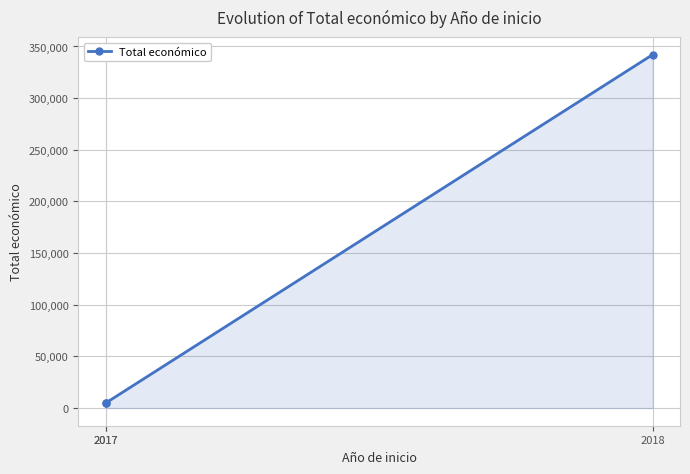

Reading right to left, list all the values displayed in this chart.

342118	4800	4700